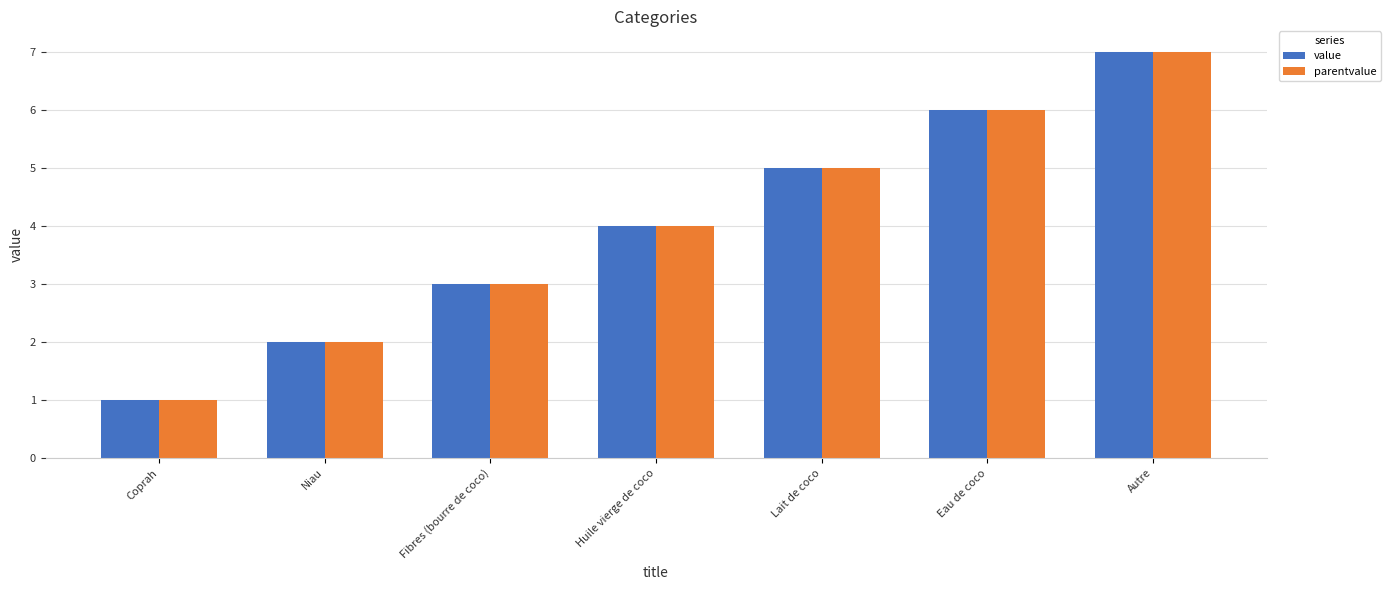

What is the label of the 3rd bar from the left?

Fibres (bourre de coco)